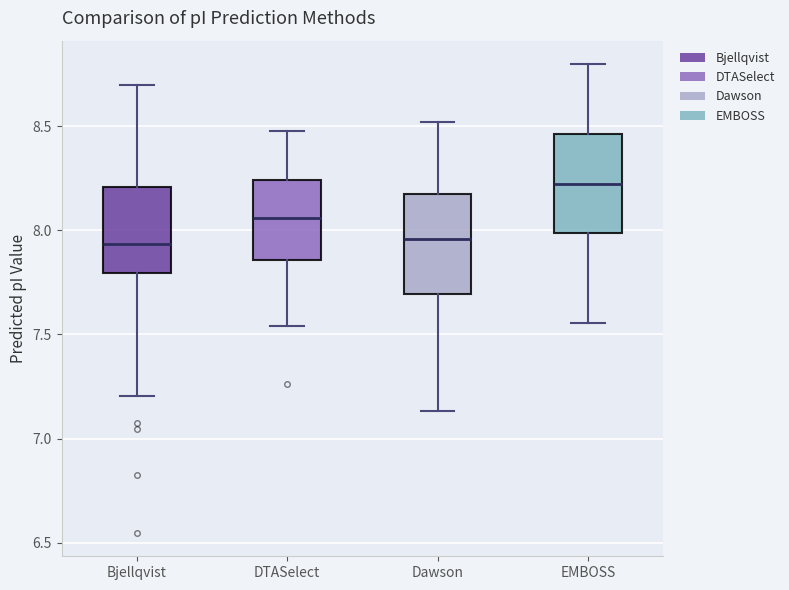

Reading left to right, read every box against the y-axis: the position of its median line, the range the box covers, and the ends of its whiskers. The values are not printed on the chart, so give them approximately, as read against the axis.

Bjellqvist: median 7.95, box 7.80 to 8.20, whiskers 7.20 to 8.70
DTASelect: median 8.05, box 7.85 to 8.25, whiskers 7.55 to 8.50
Dawson: median 7.95, box 7.70 to 8.15, whiskers 7.15 to 8.50
EMBOSS: median 8.20, box 8.00 to 8.45, whiskers 7.55 to 8.80